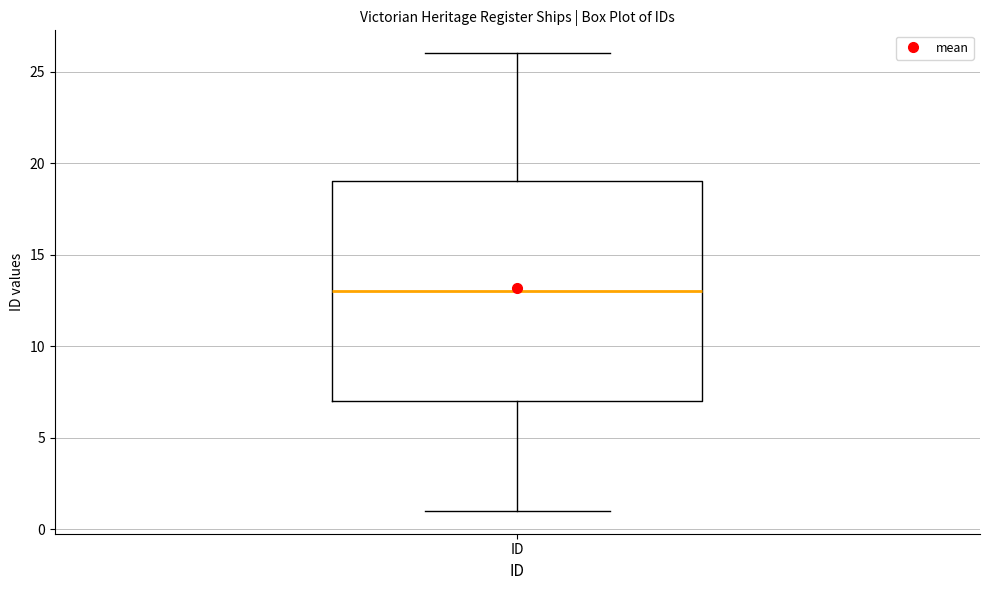

Transcribe this box plot: give where the median line is, the range the box spans, and where the two whiskers end, as read against the y-axis. The values are not printed on the chart, so give them approximately, as read against the axis.

median 13, box 7 to 19, whiskers 1 to 26